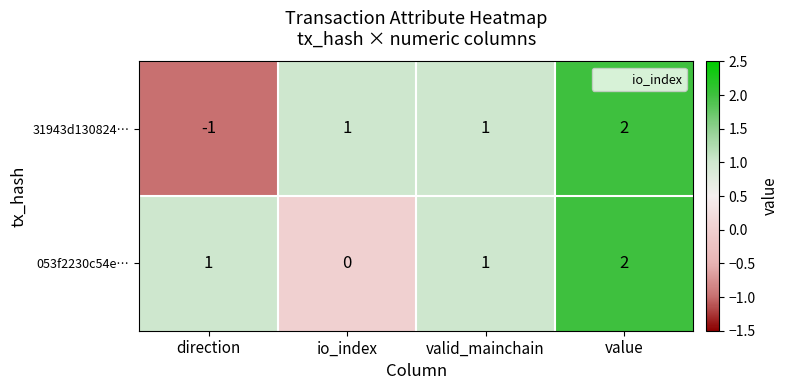

What is the sum of the 31943d130824… values at valid_mainchain and value?

3